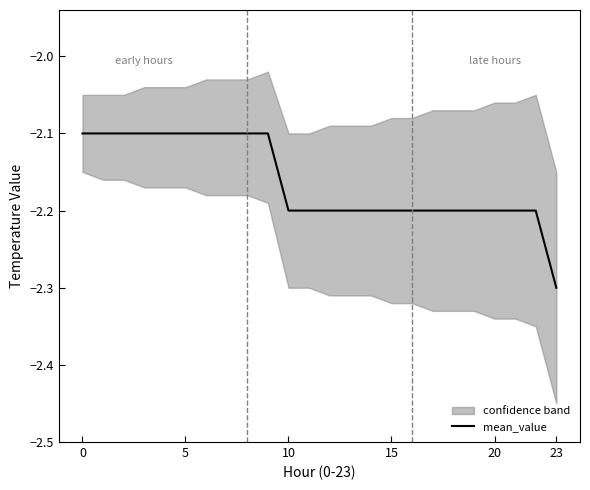

Read the value at 0.

-2.1